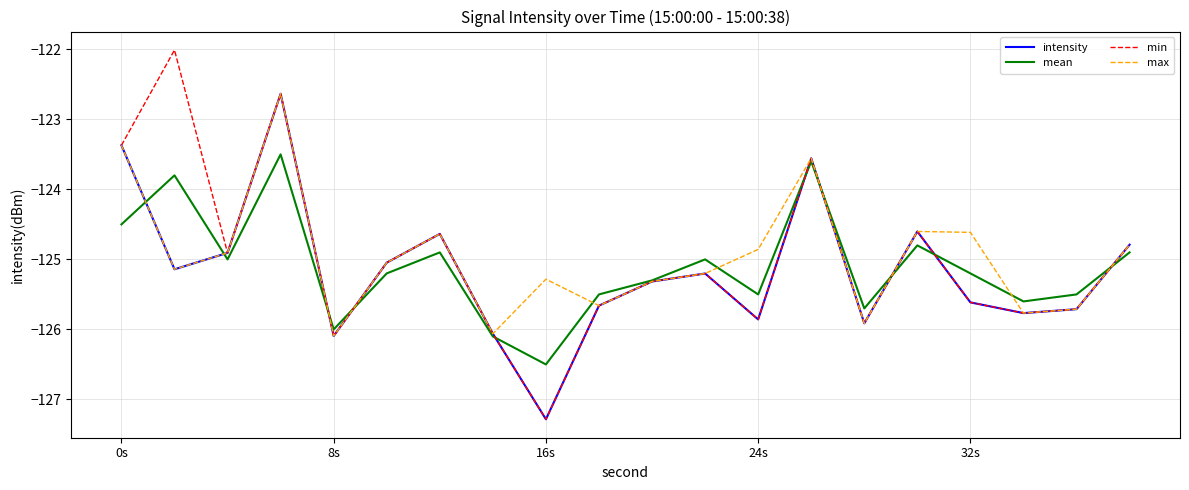

What is the greatest value displayed?

-122.0